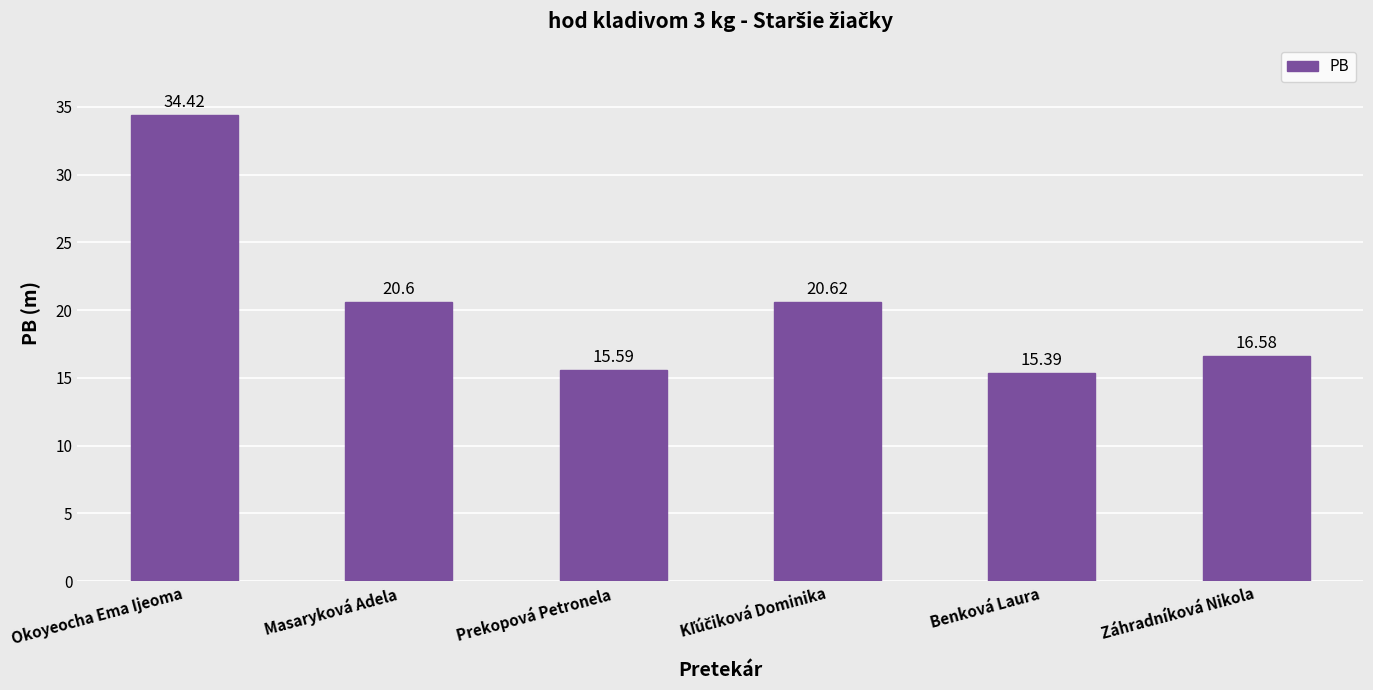

At which category does the chart reach its minimum across all series?

Benková Laura